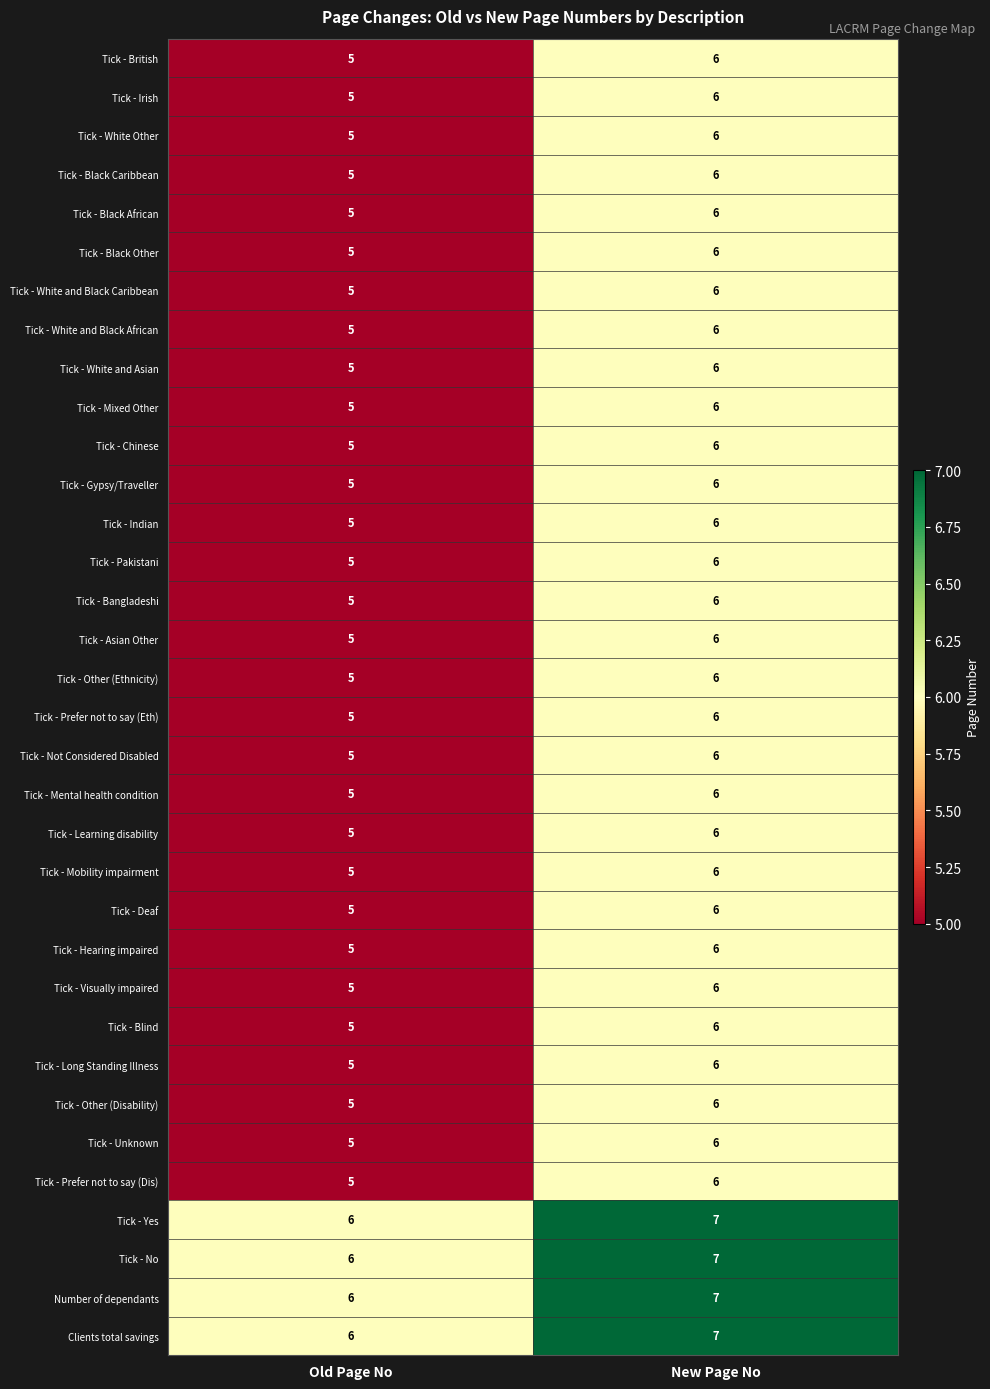

At which label is Tick - Mobility impairment closest to 5?

Old Page No